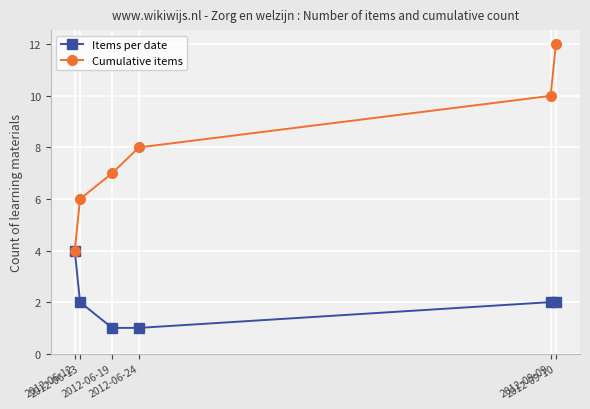

What is the total value across all series at 2012-06-12?

8